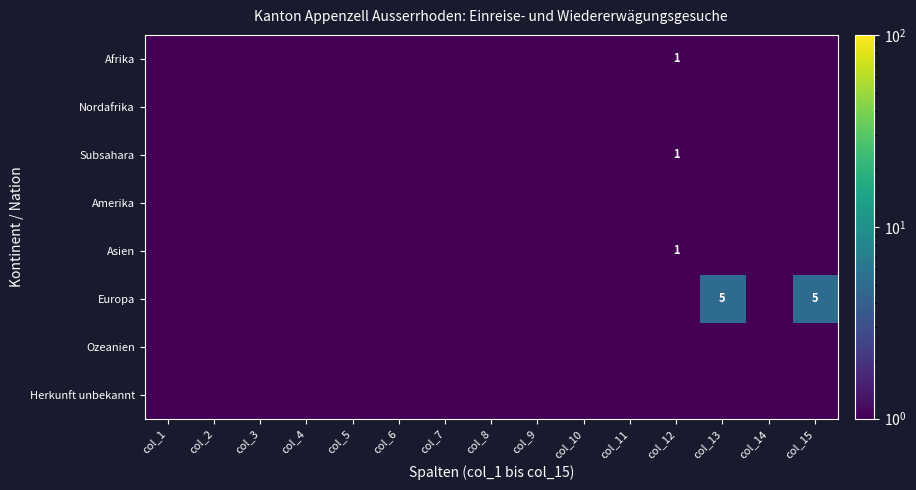

Is it true that Asien equals 1.7 at col_12?

False